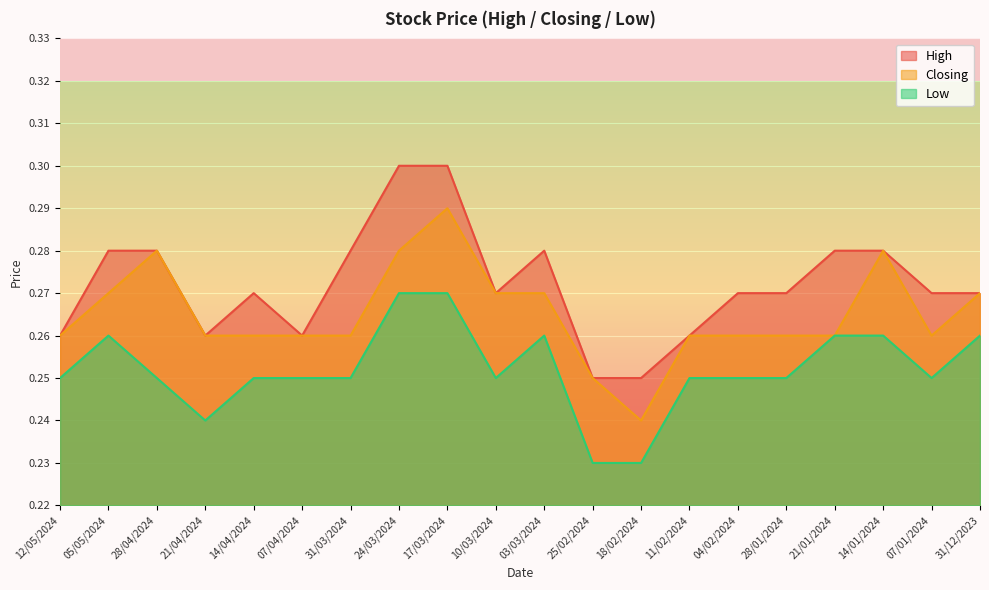

True or false: High and Low cross at least once.

False